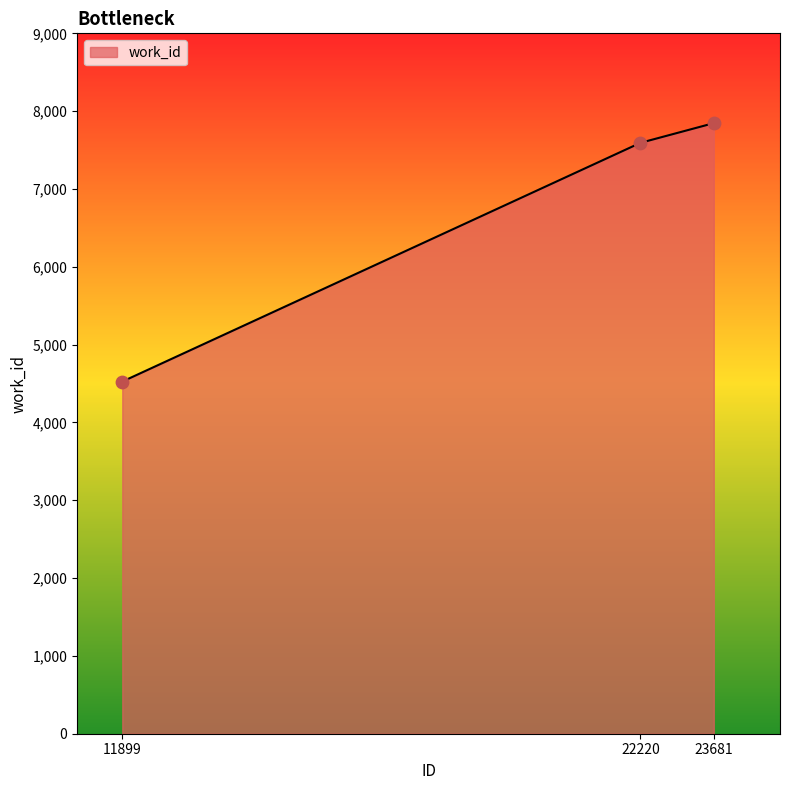

What is the change in value from 11899 to 22220?

+3068